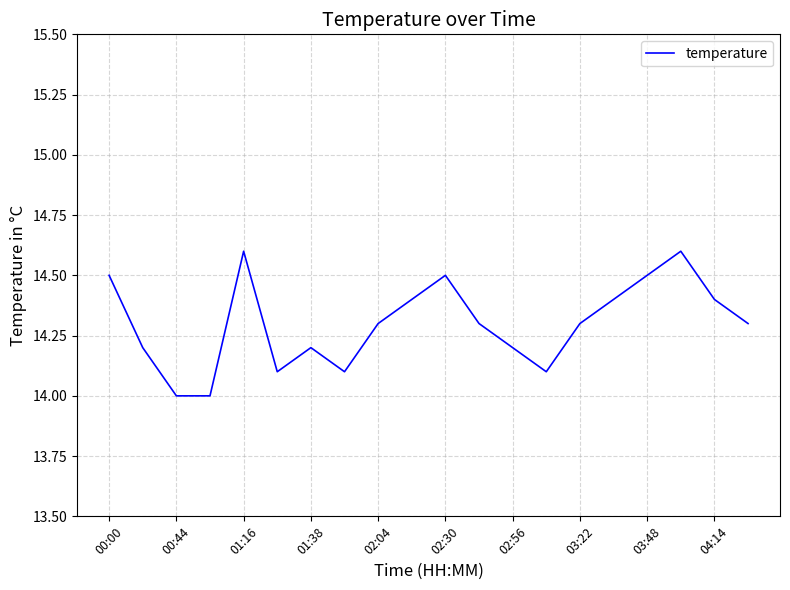

What is the average value?

14.3